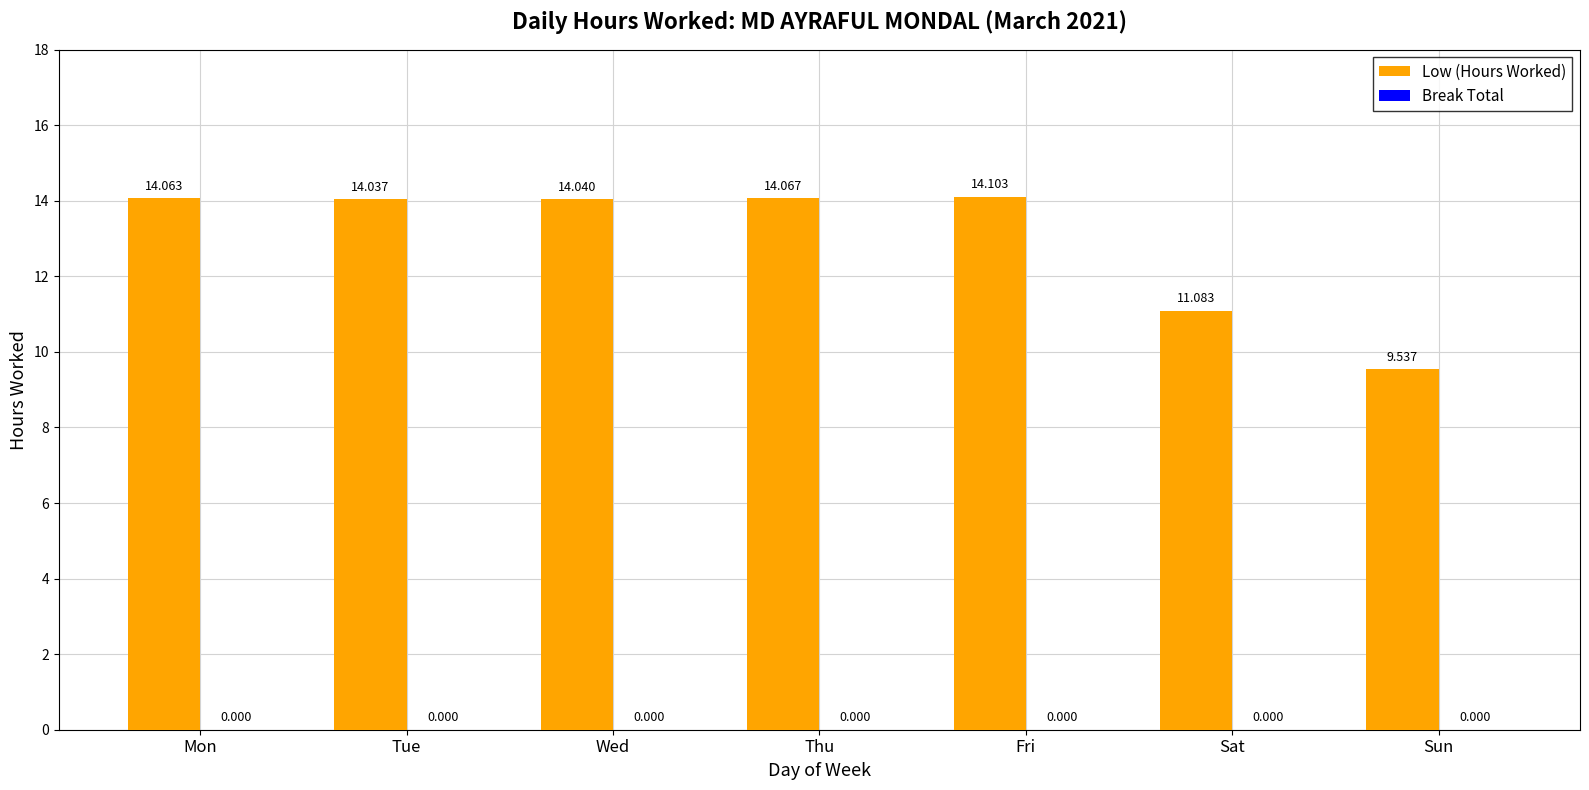

Rank the categories by value from lowest to highest.

Sun, Sat, Tue, Wed, Mon, Thu, Fri